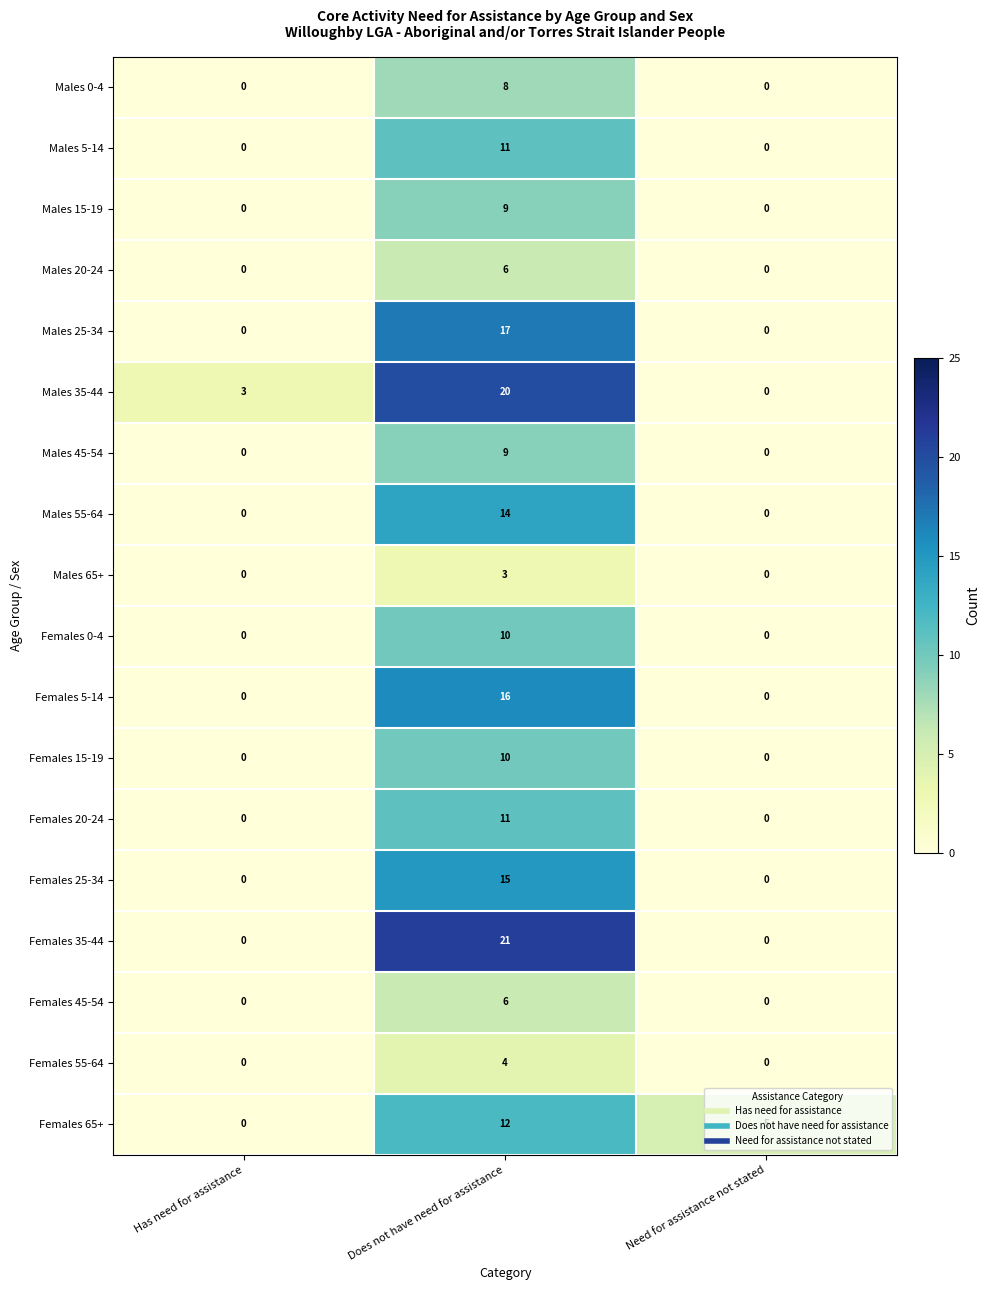

The Females 25-34 series shows 5 at Need for assistance not stated. True or false?

False